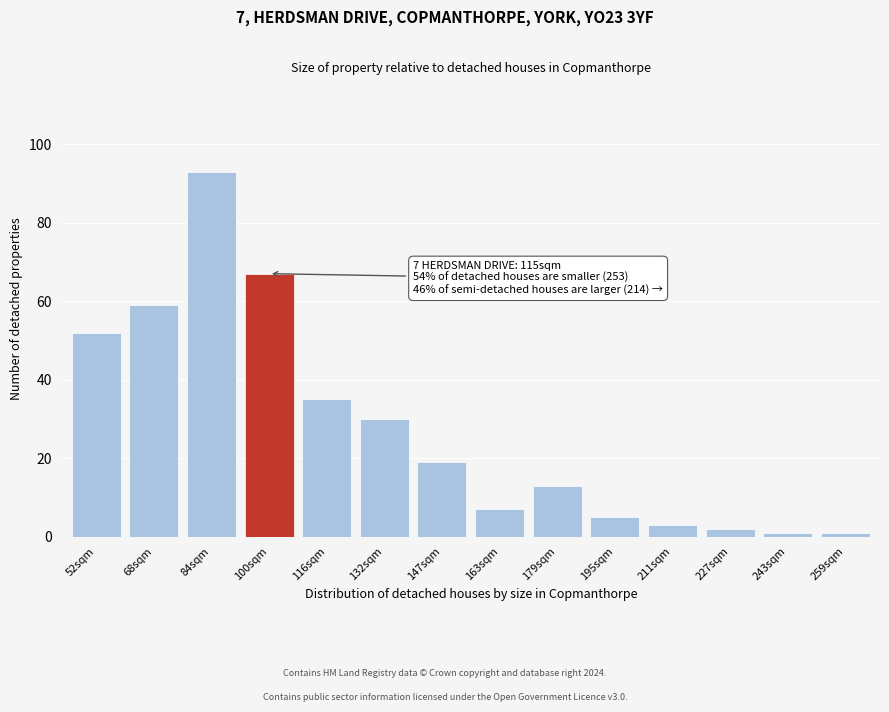

Reading left to right, what are all the values shown in this chart?

52	59	93	67	35	30	19	7	13	5	3	2	1	1